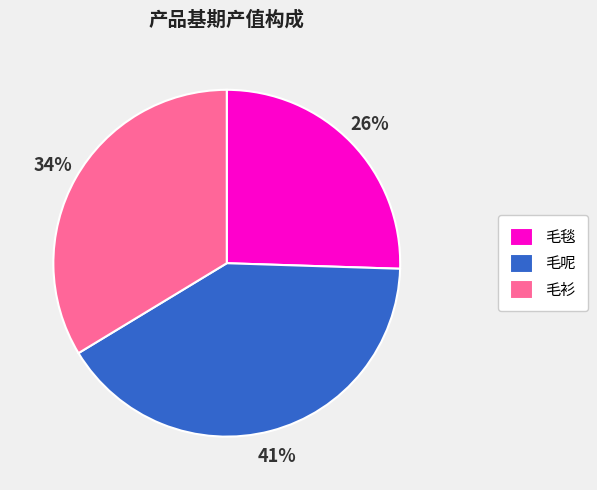

Is it true that 毛衫 is 34% of the pie?

True